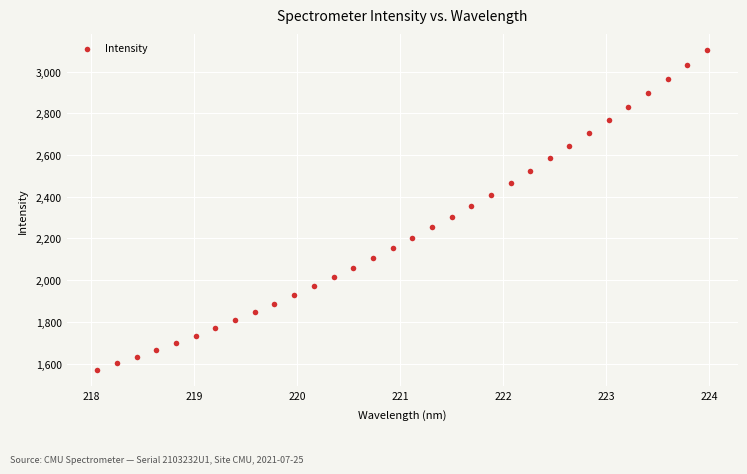

What is the range of X values (max minus min)?

5.9